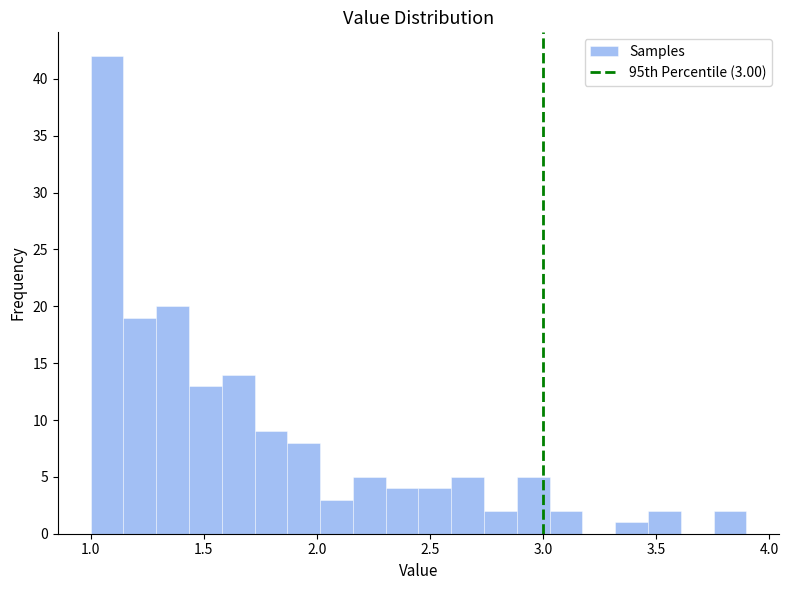

Around what value on the x-axis is the tallest bar? Give the approximate position of its centre, as read against the axis.

1.05